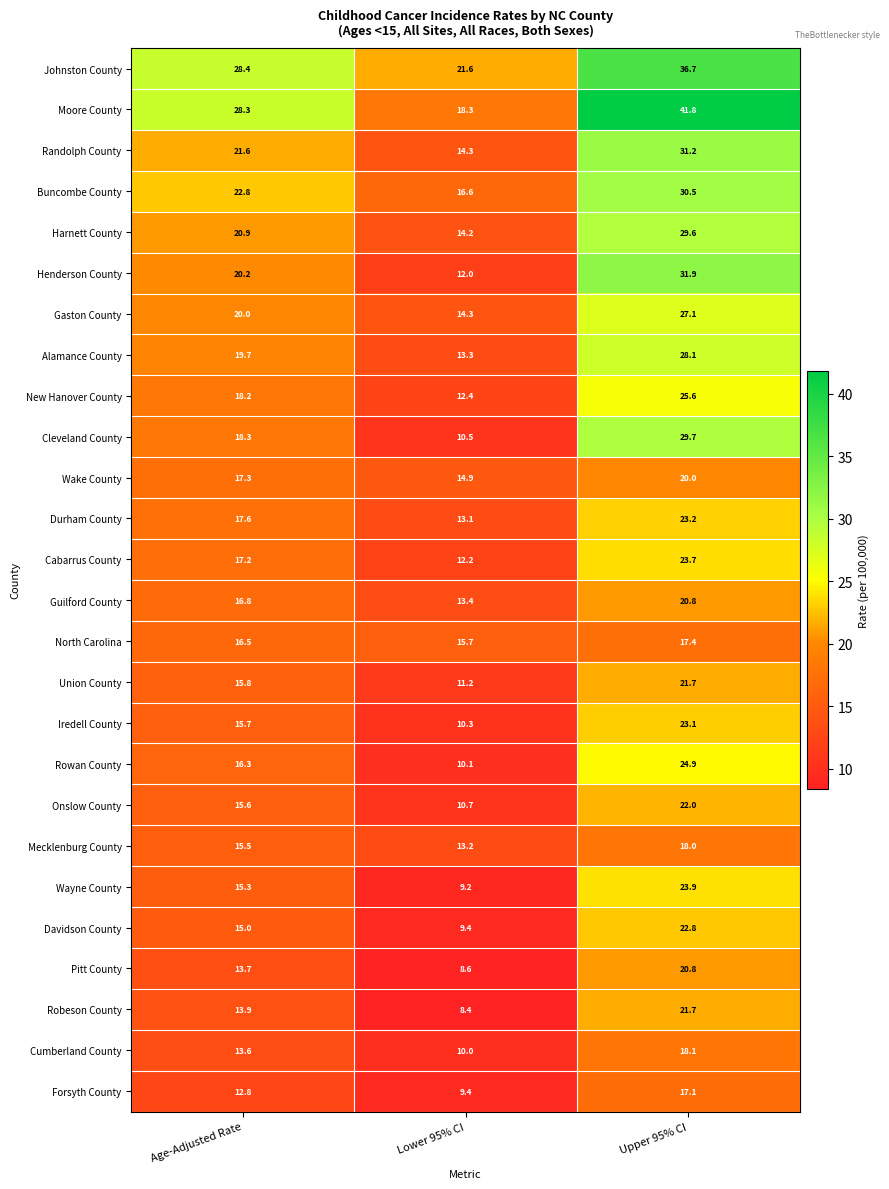

What is the greatest value displayed?

41.8